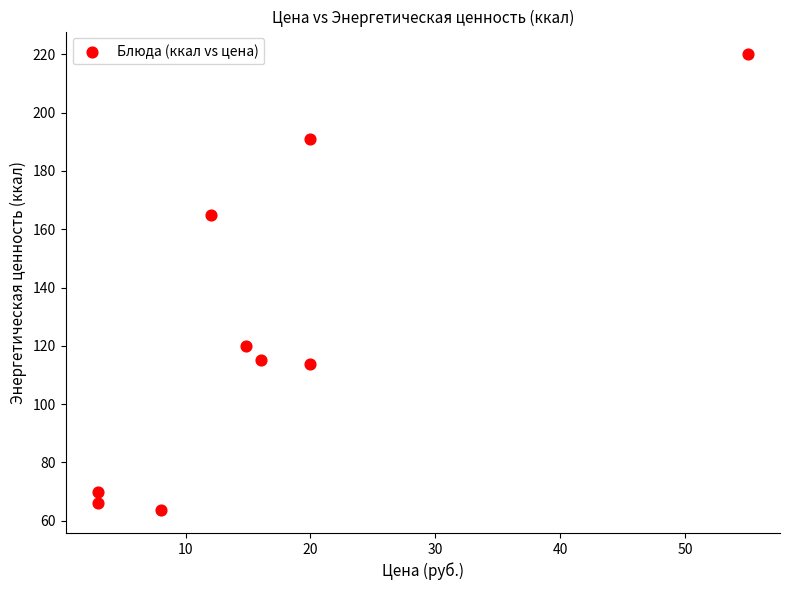

What is the average X value?

16.9